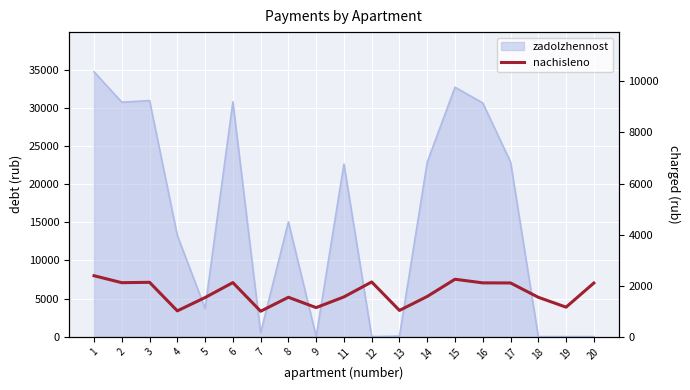

How many values are below 1573?

9